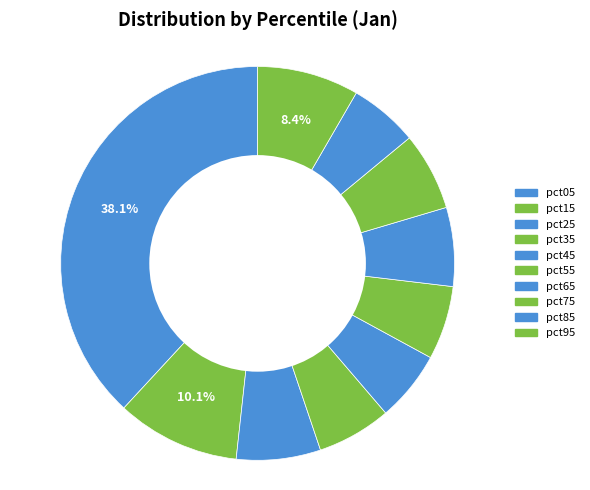

Count the number of slices in the pie.

10